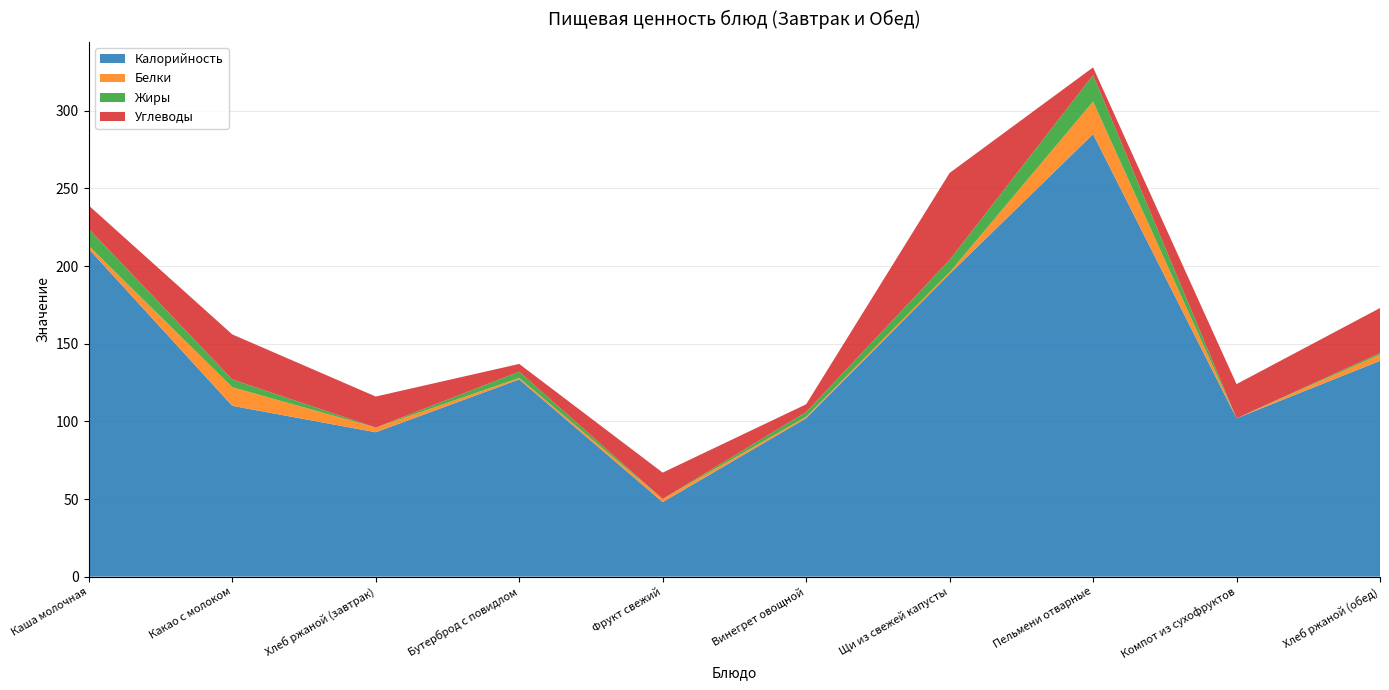

Reading left to right, extract all data points from this chart.

Калорийность: 211	110	93	127	48	102	195	285	102	139
Белки: 2	12	3	1	2	1	1	21	0	4
Жиры: 11	5	0	4	0	3	8	17	0	1
Углеводы: 15	29	20	5	17	5	56	5	22	29